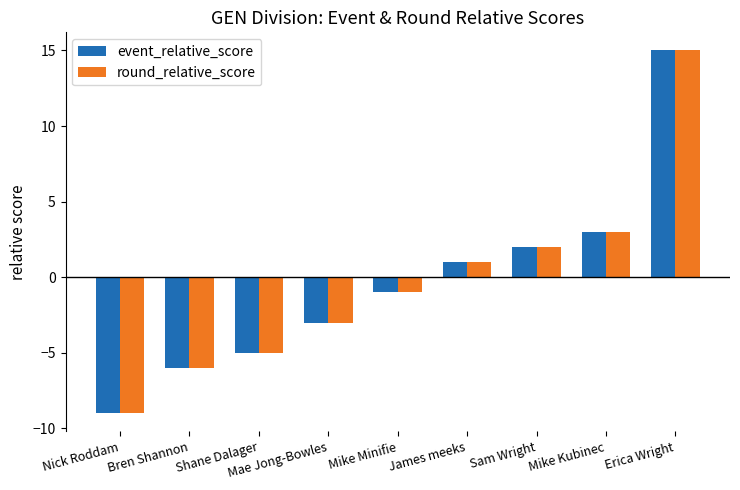

Is it true that event_relative_score equals 1 at Mike Kubinec?

False